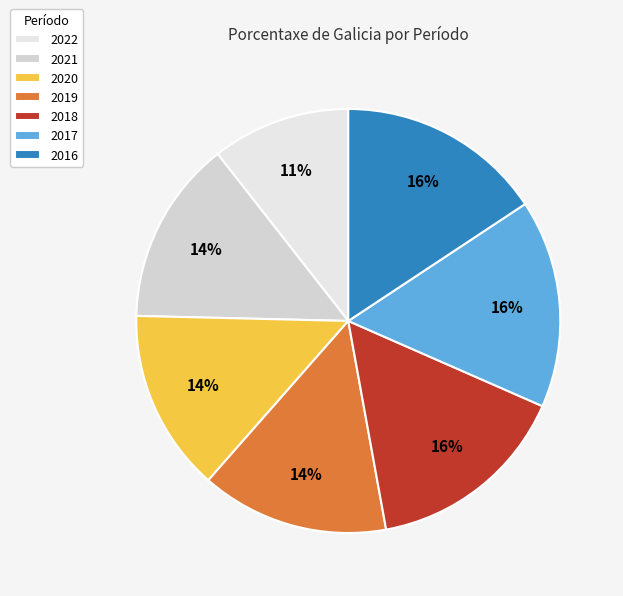

Rank the categories by value from lowest to highest.

2022, 2020, 2021, 2019, 2018, 2016, 2017